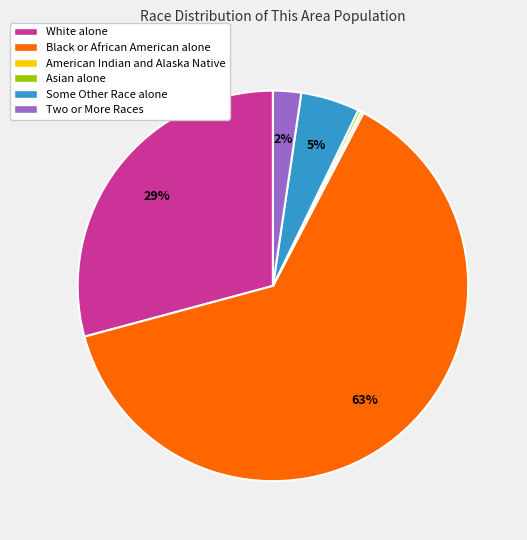

To the nearest percent, what percentage of the pie is Two or More Races?

2%